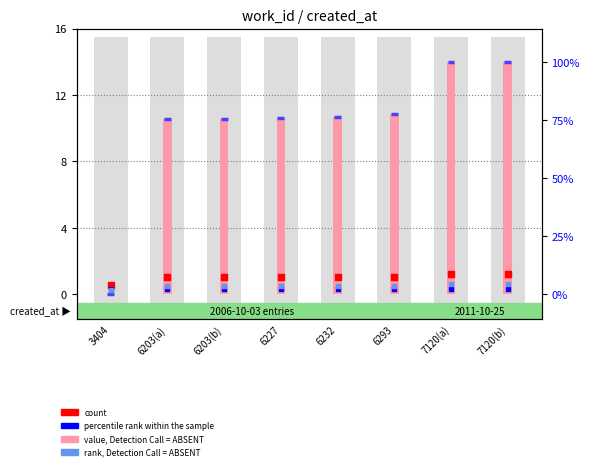

Which series has the widest spread of Y values?

value, Detection Call = ABSENT